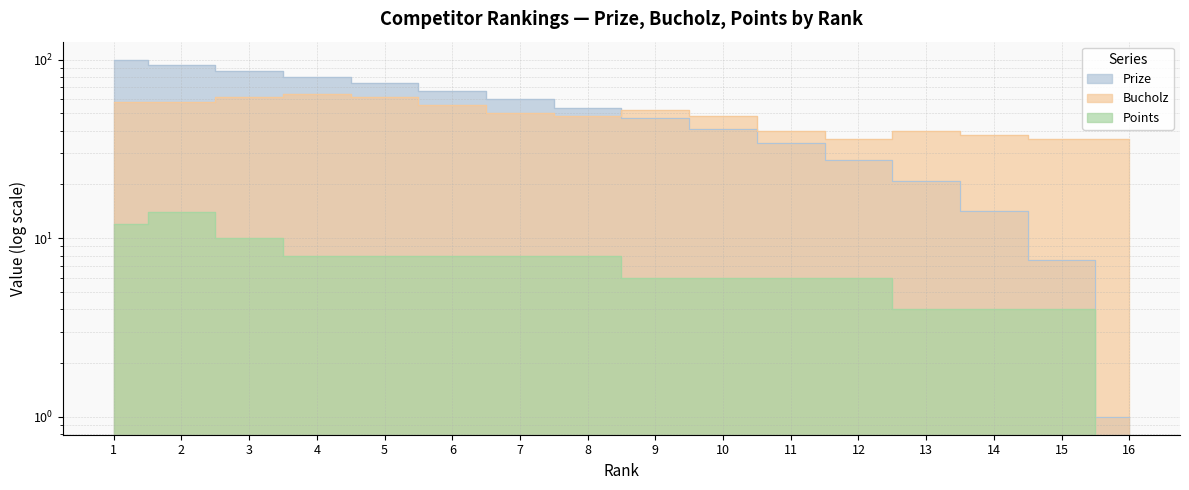

True or false: Prize and Points intersect in this chart.

False